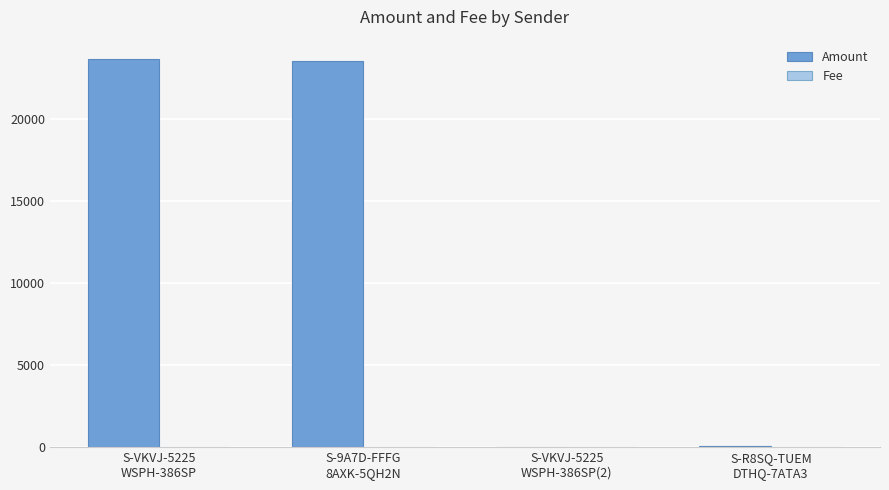

What is the greatest value displayed?

23666.4